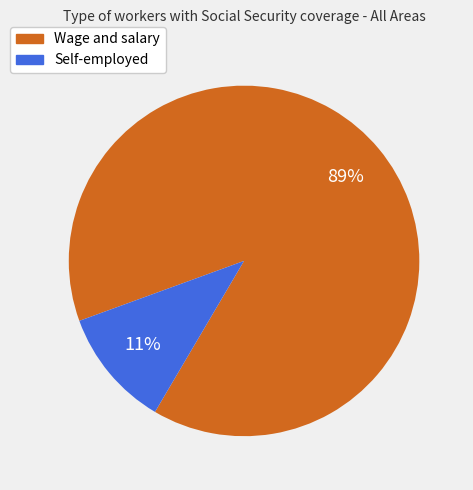

Which category has the smallest portion of the pie?

Self-employed